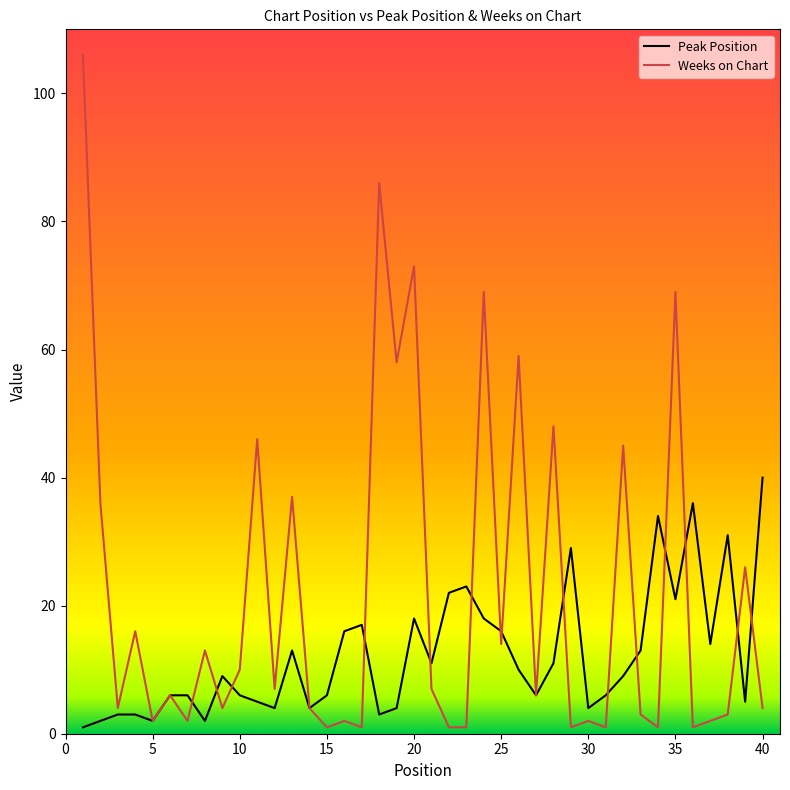

Which series has the widest spread of values?

Weeks on Chart